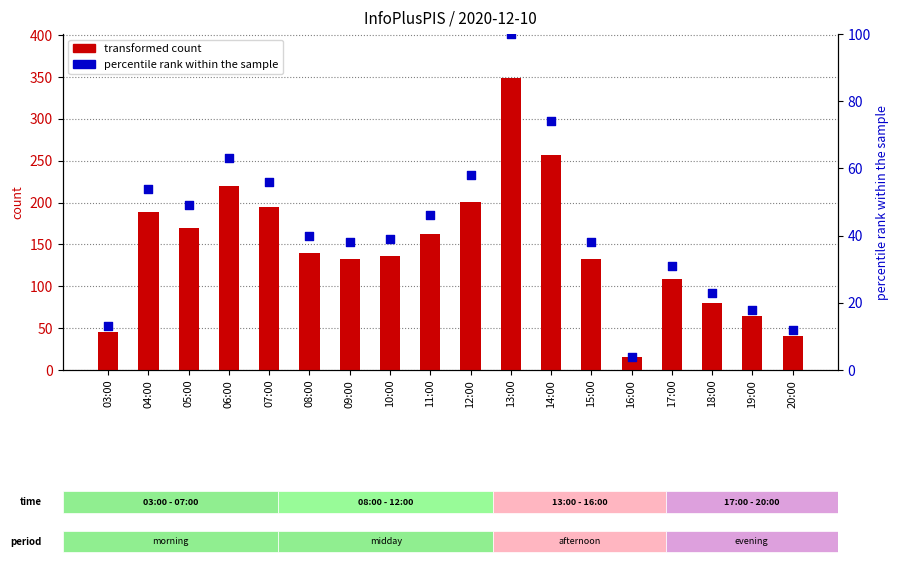

What are all the series names shown in the legend?

transformed count, percentile rank within the sample